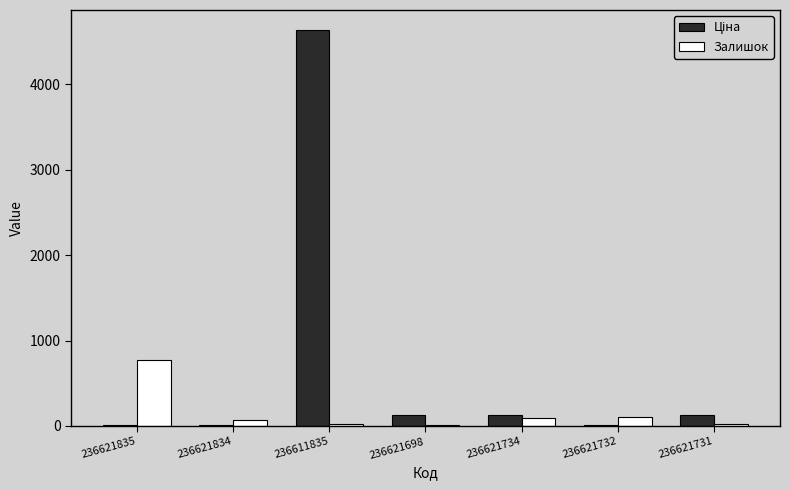

At which category is the sum across all series the highest?

236611835